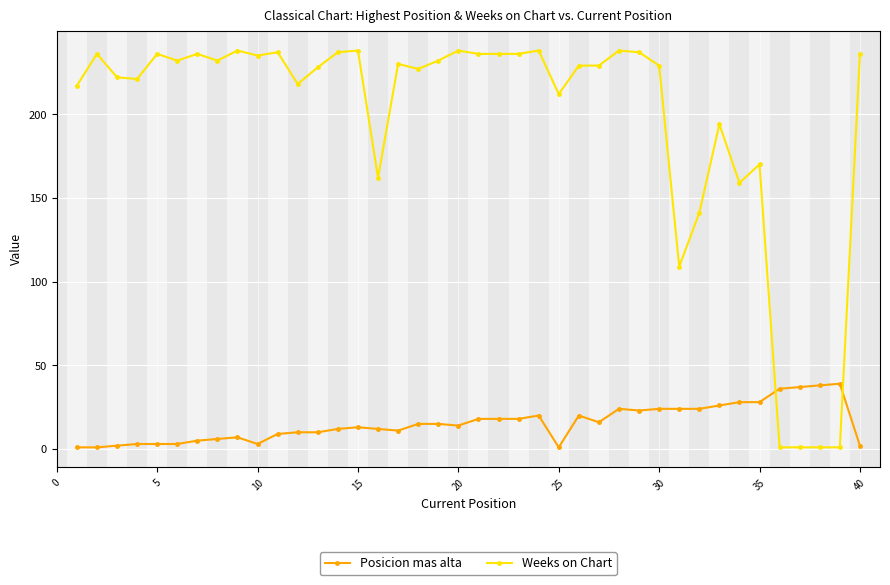

What is the difference between the second highest and second lowest values in the Weeks on Chart series?

237